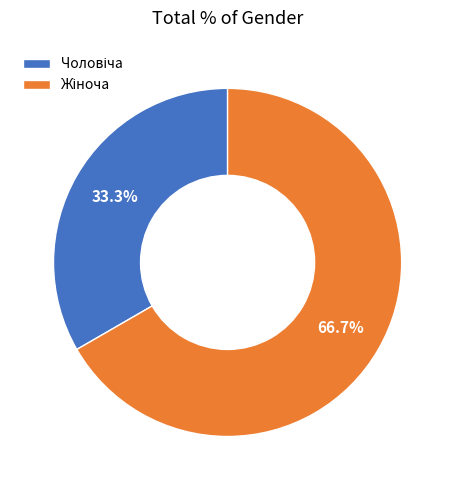

Is there any slice that represents more than half of the pie?

Yes